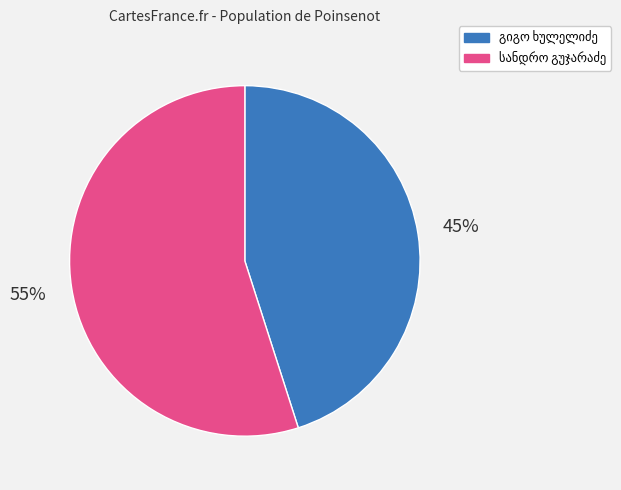

Is there a majority slice in this chart?

Yes